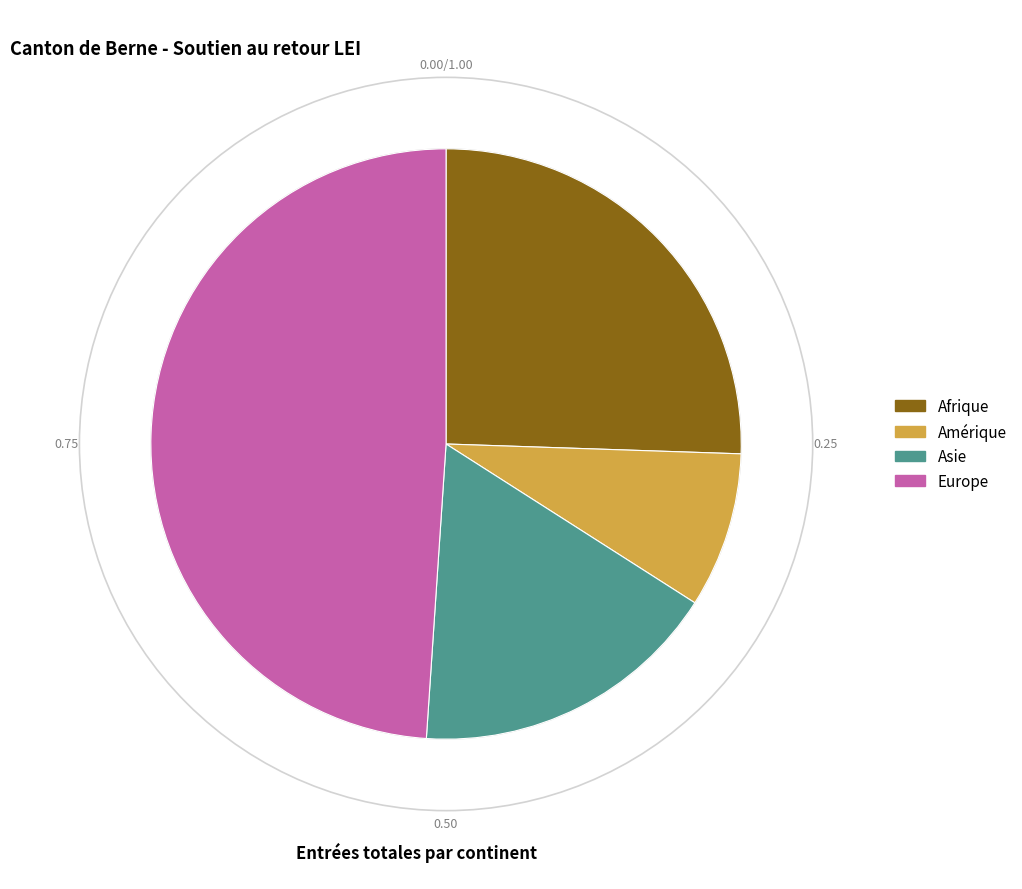

Which slice is the smallest?

Amérique